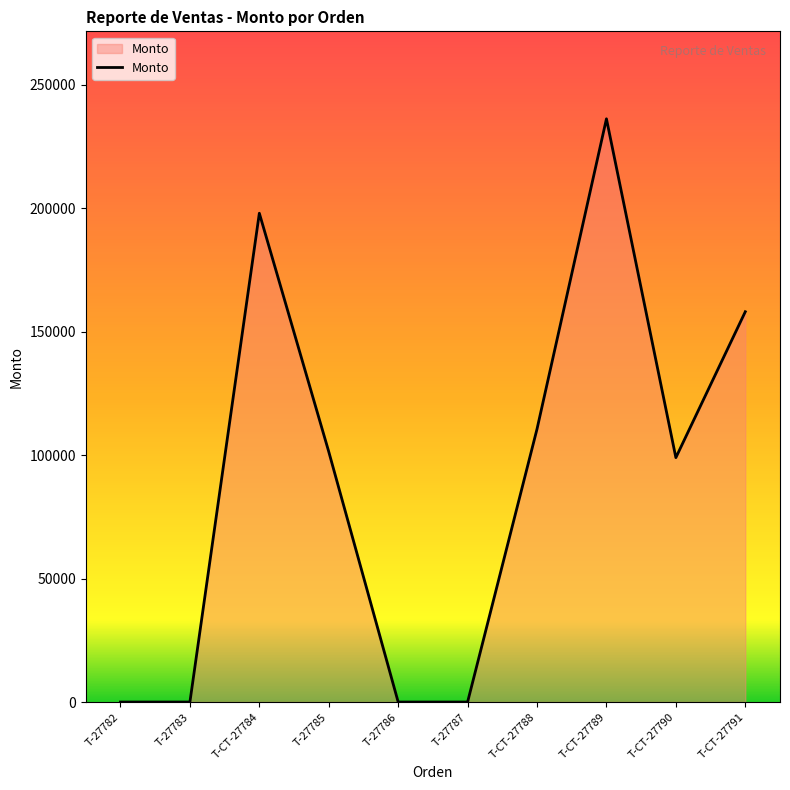

Between T-27783 and T-CT-27788, which is larger?

T-CT-27788